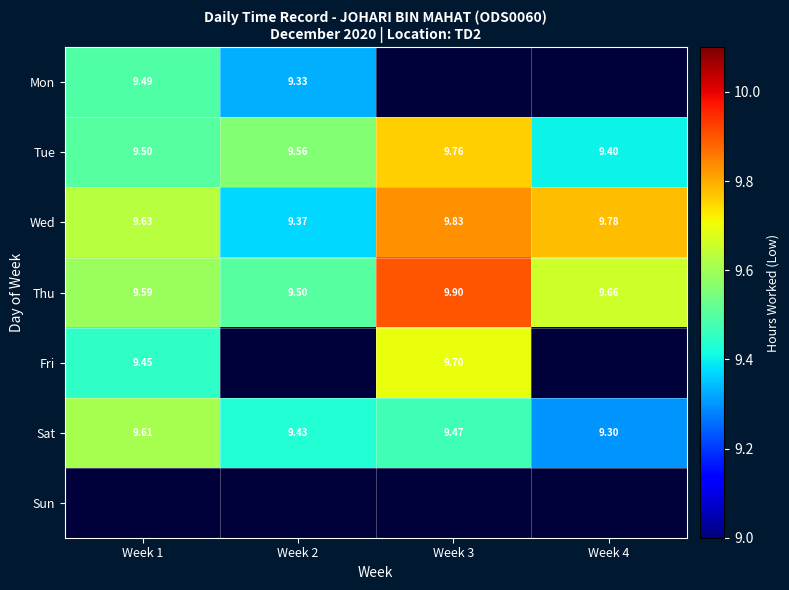

What is the maximum value shown in the chart?

9.9